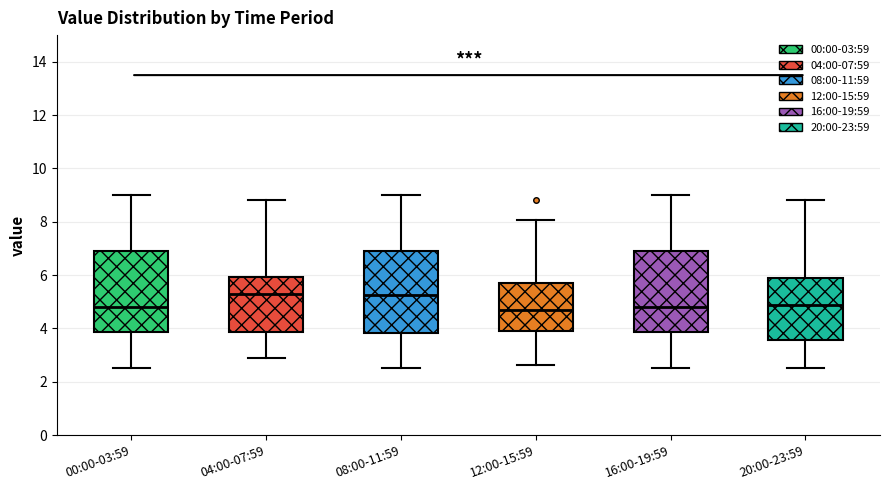

Reading left to right, read every box against the y-axis: the position of its median line, the range the box covers, and the ends of its whiskers. The values are not printed on the chart, so give them approximately, as read against the axis.

00:00-03:59: median 4.8, box 3.8 to 7.0, whiskers 2.6 to 9.0
04:00-07:59: median 5.4, box 3.8 to 6.0, whiskers 3.0 to 8.8
08:00-11:59: median 5.2, box 3.8 to 7.0, whiskers 2.6 to 9.0
12:00-15:59: median 4.6, box 4.0 to 5.8, whiskers 2.6 to 8.0
16:00-19:59: median 4.8, box 3.8 to 7.0, whiskers 2.6 to 9.0
20:00-23:59: median 4.8, box 3.6 to 5.8, whiskers 2.6 to 8.8